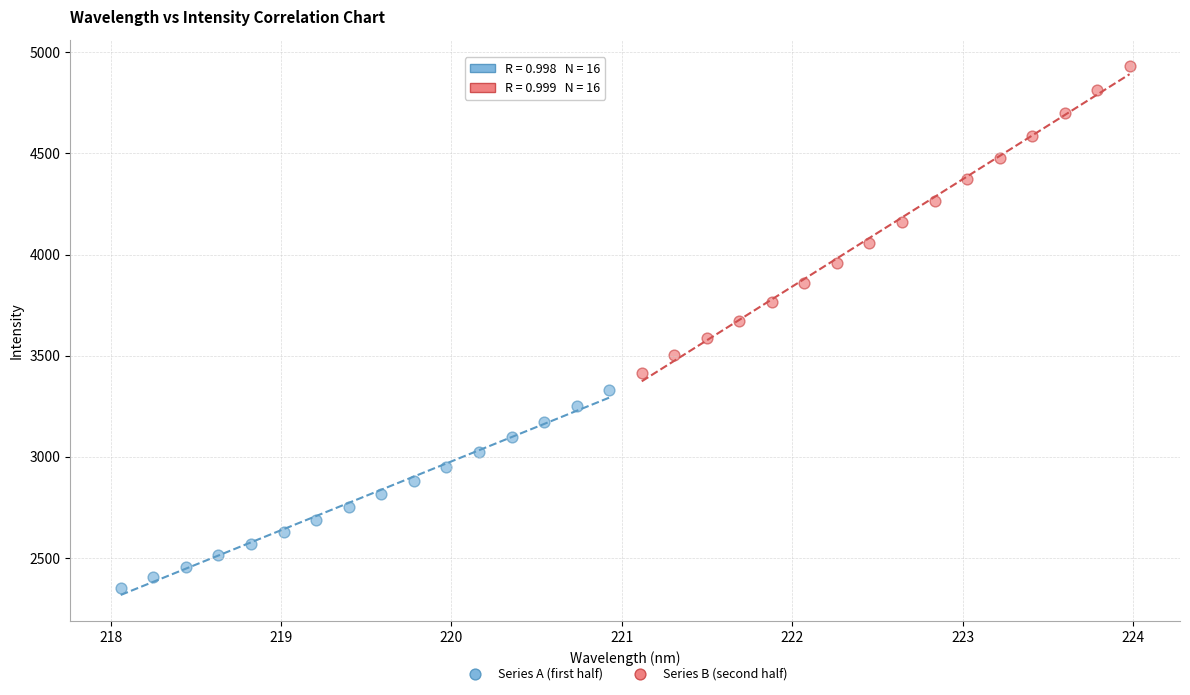

Which series reaches the minimum Y coordinate?

Series A (first half)